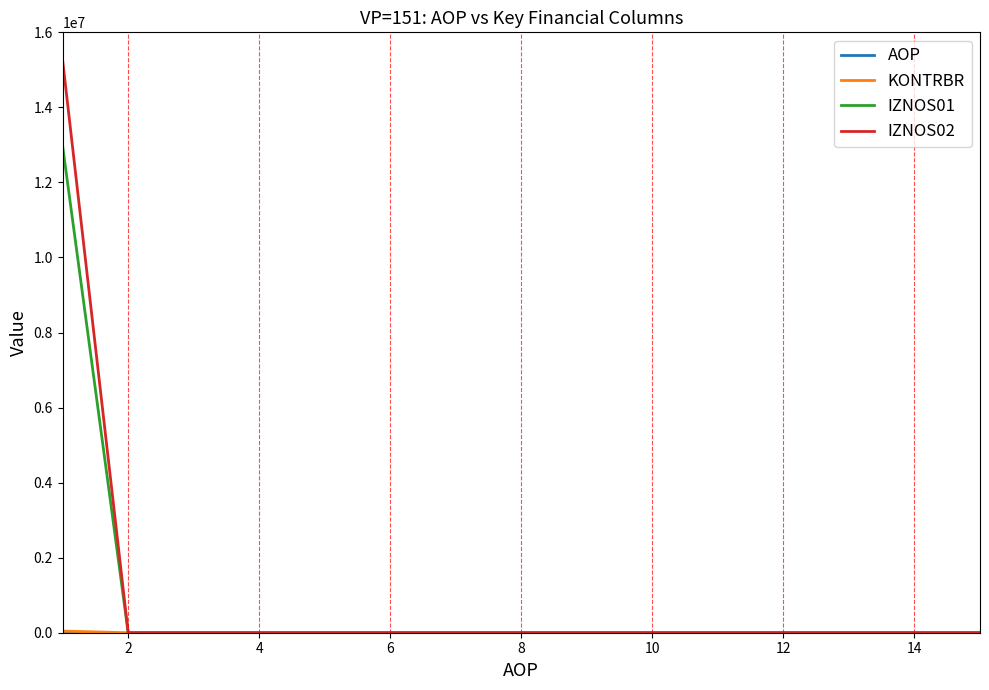

What is the maximum value shown in the chart?

15247821.3